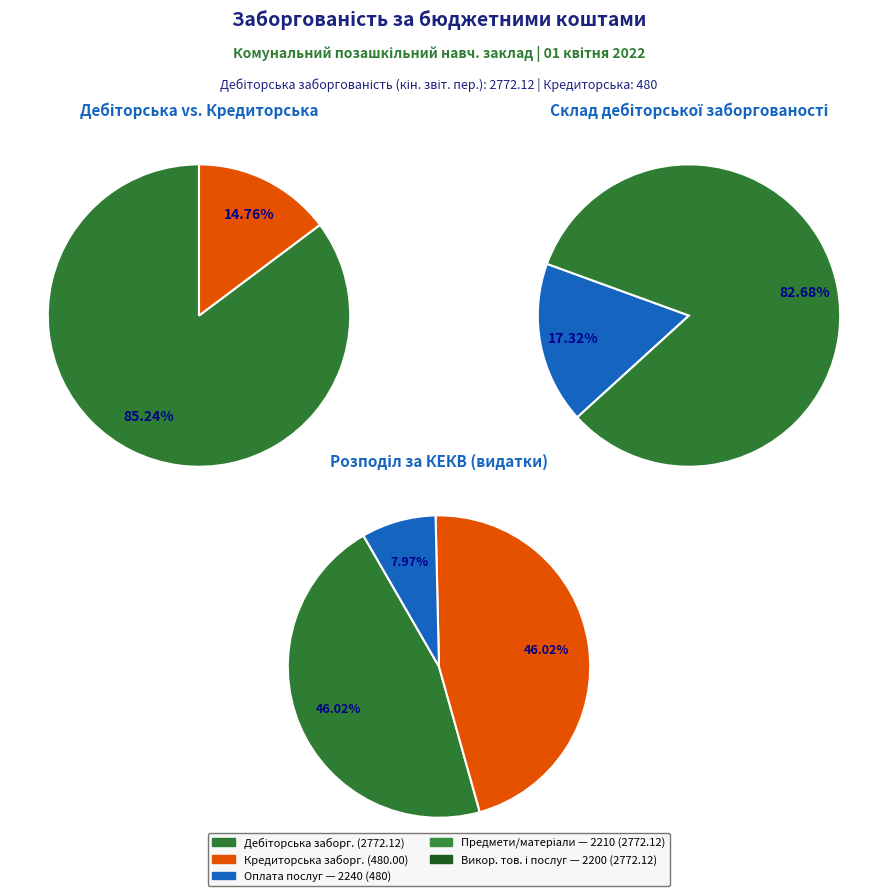

To the nearest percent, what is the difference between the largest and smallest slice percentages?

38%